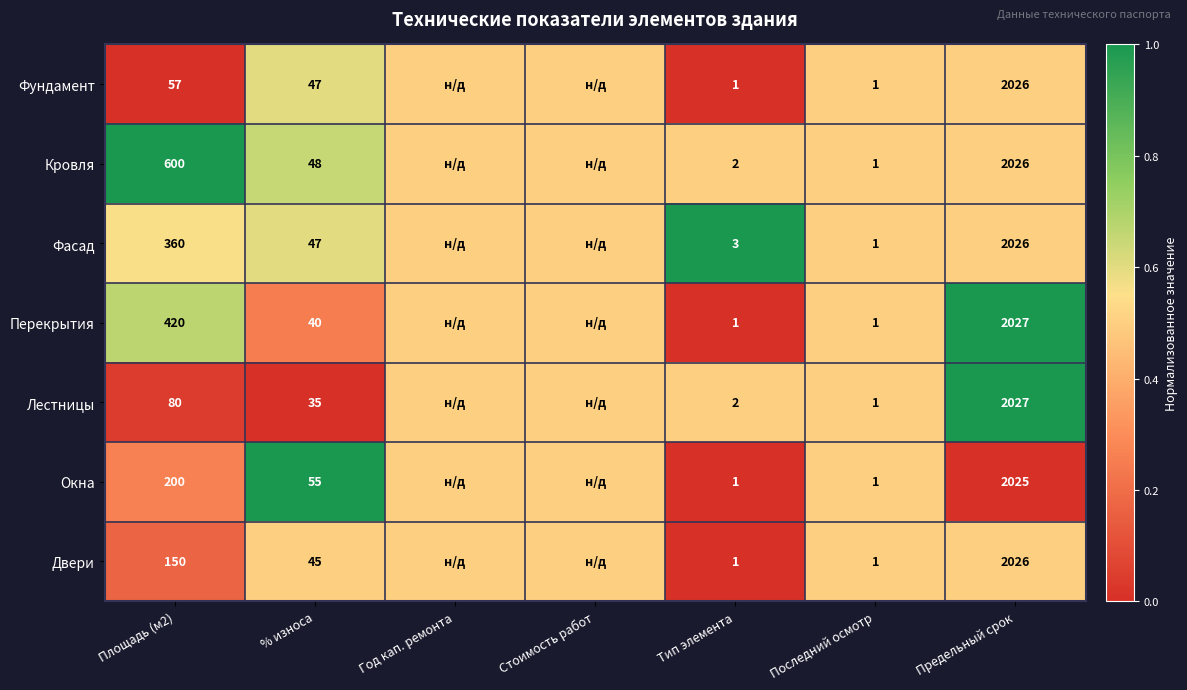

Between % износа and Последний осмотр, which series saw the biggest shift?

Окна